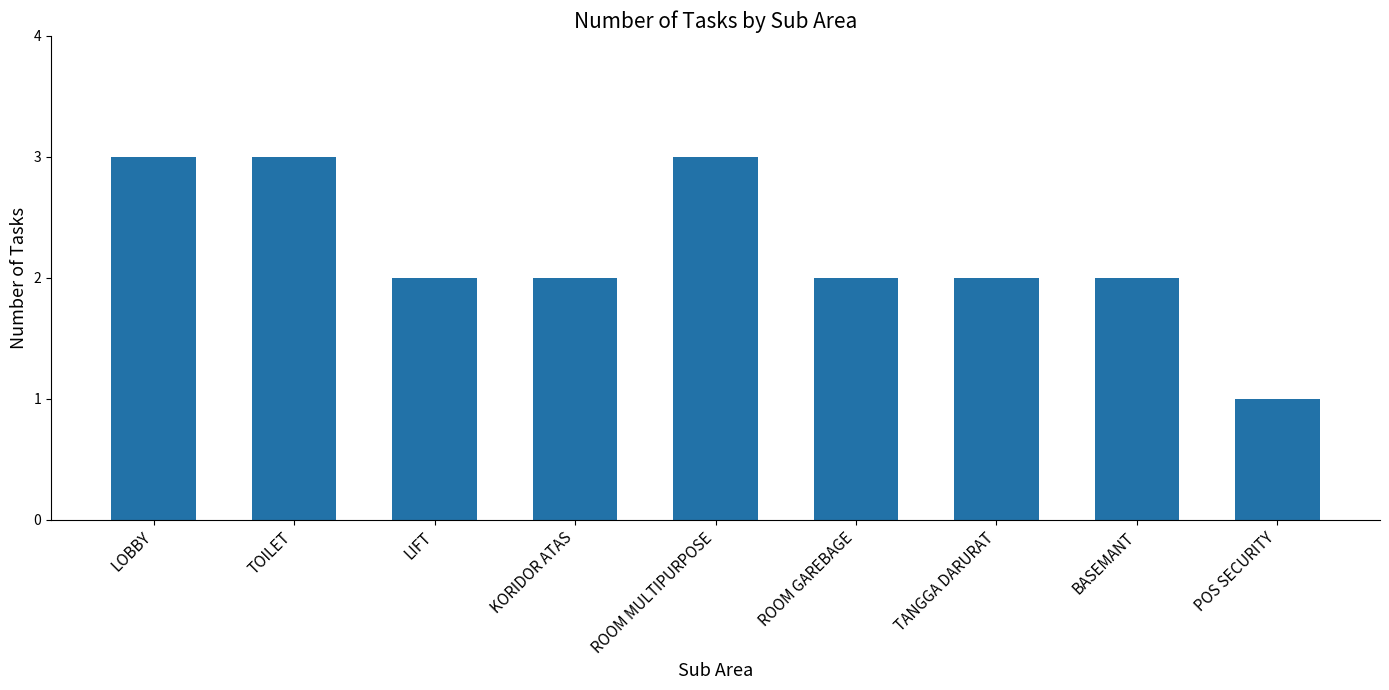

Reading left to right, transcribe all the data shown in this chart.

3	3	2	2	3	2	2	2	1